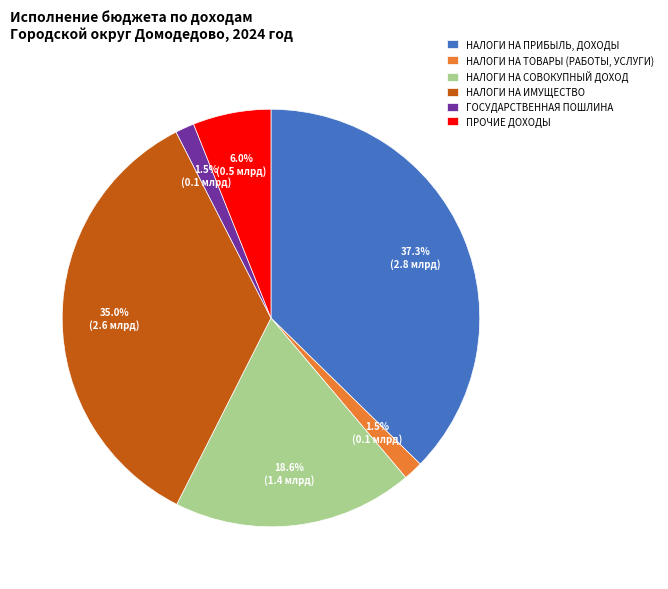

How many segments does this pie chart have?

6